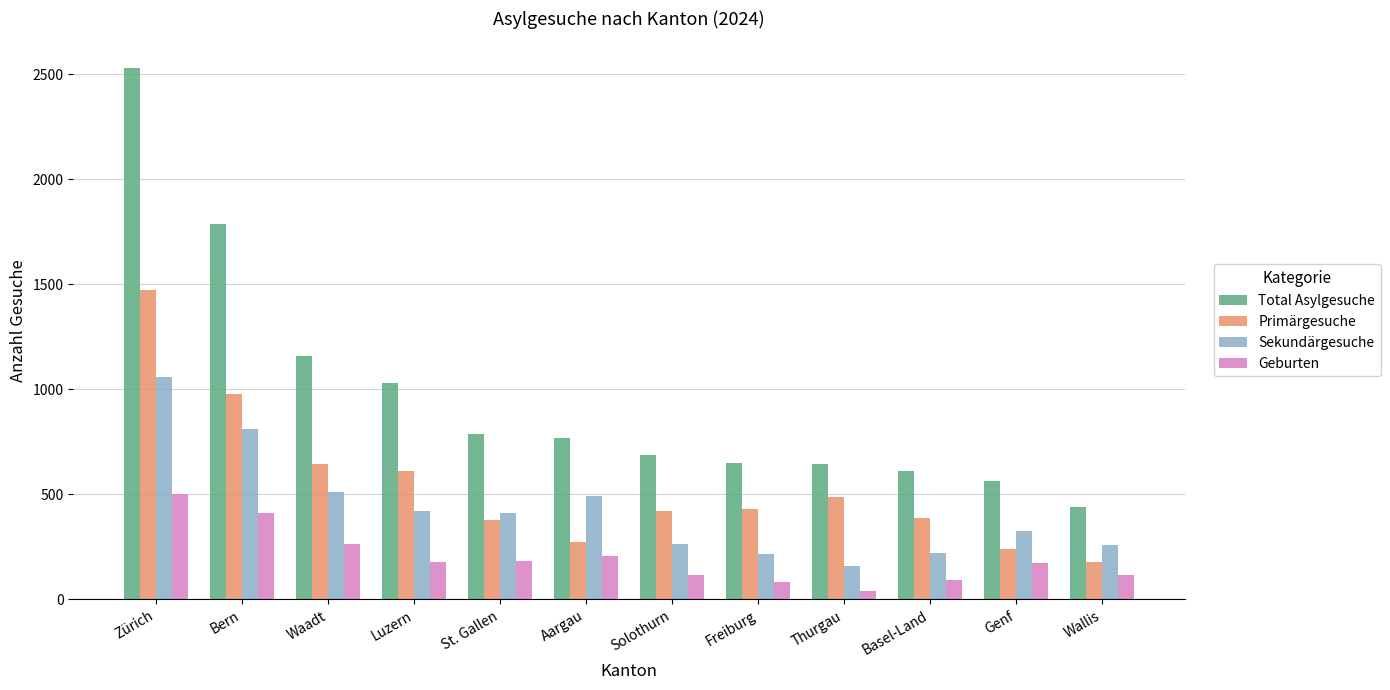

What is the difference between the second highest and minimum values in the Geburten series?

373